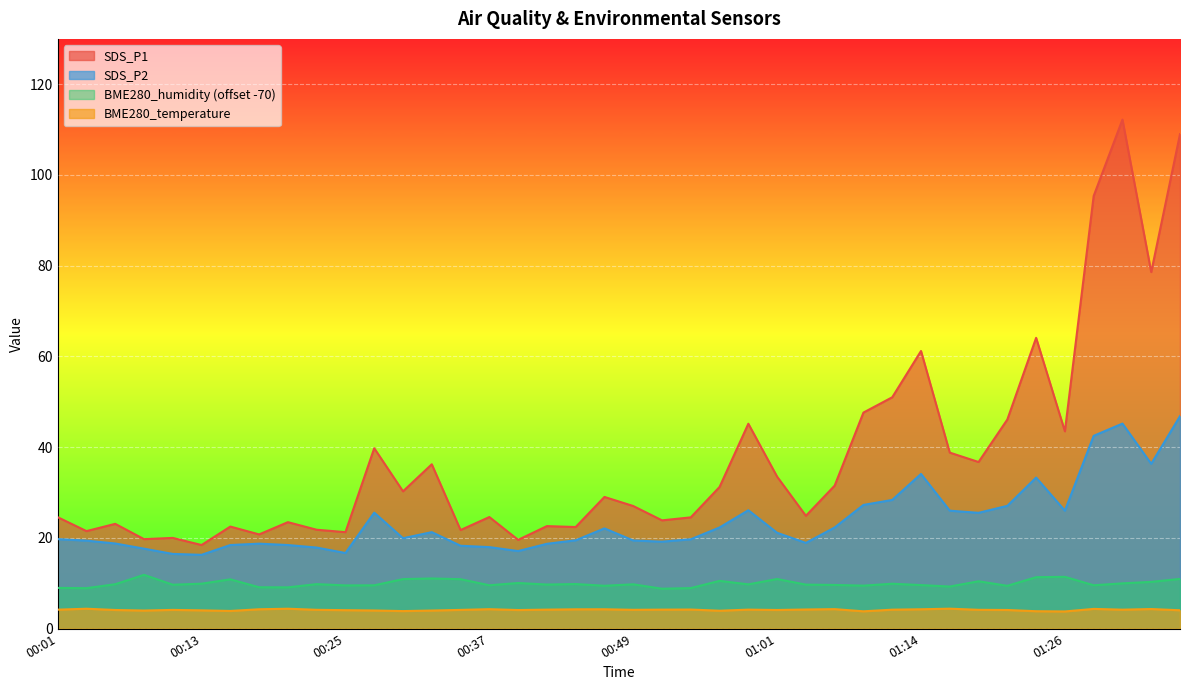

What are all the series names shown in the legend?

SDS_P1, SDS_P2, BME280_humidity (offset -70), BME280_temperature